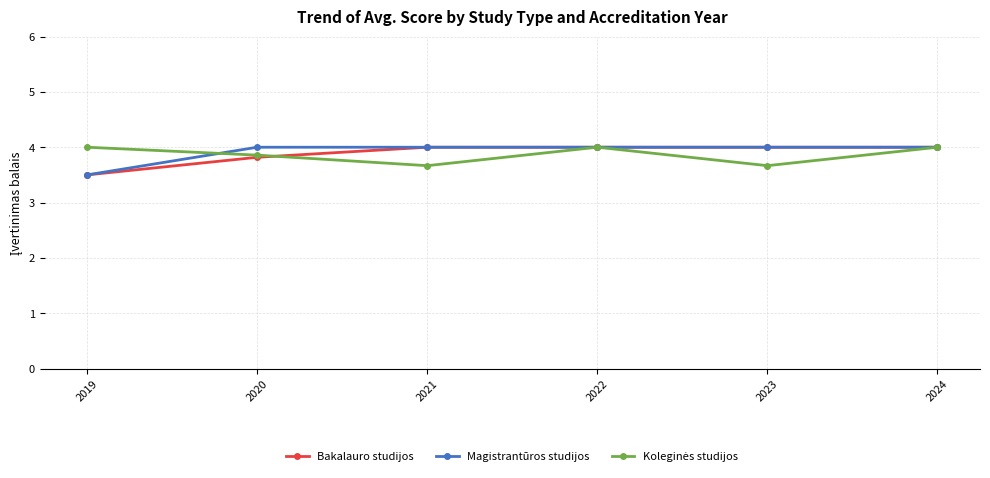

What is the total value across all series at 2022?

12.0